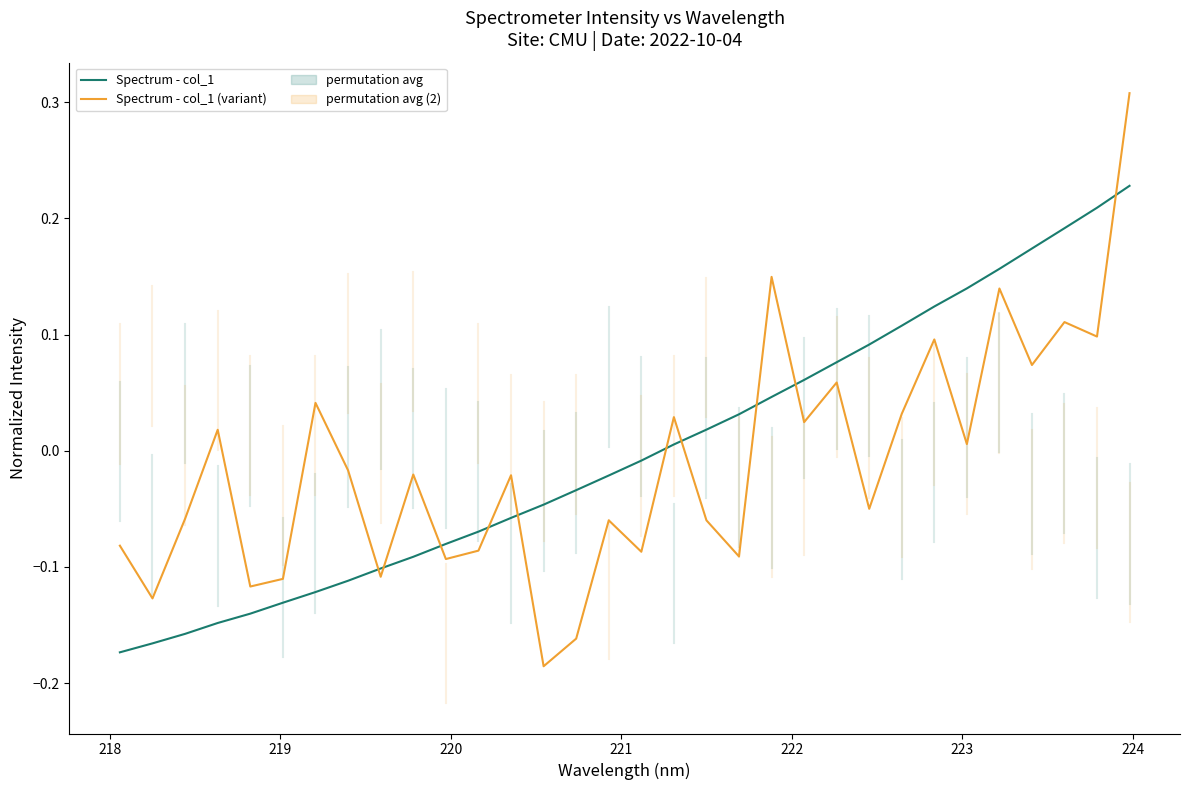

True or false: Spectrum - col_1 has more than 1 points higher than both neighbors.

False